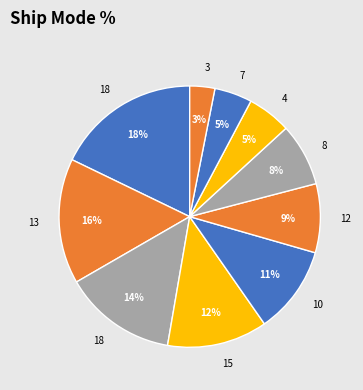

How many slices are in this pie chart?

10